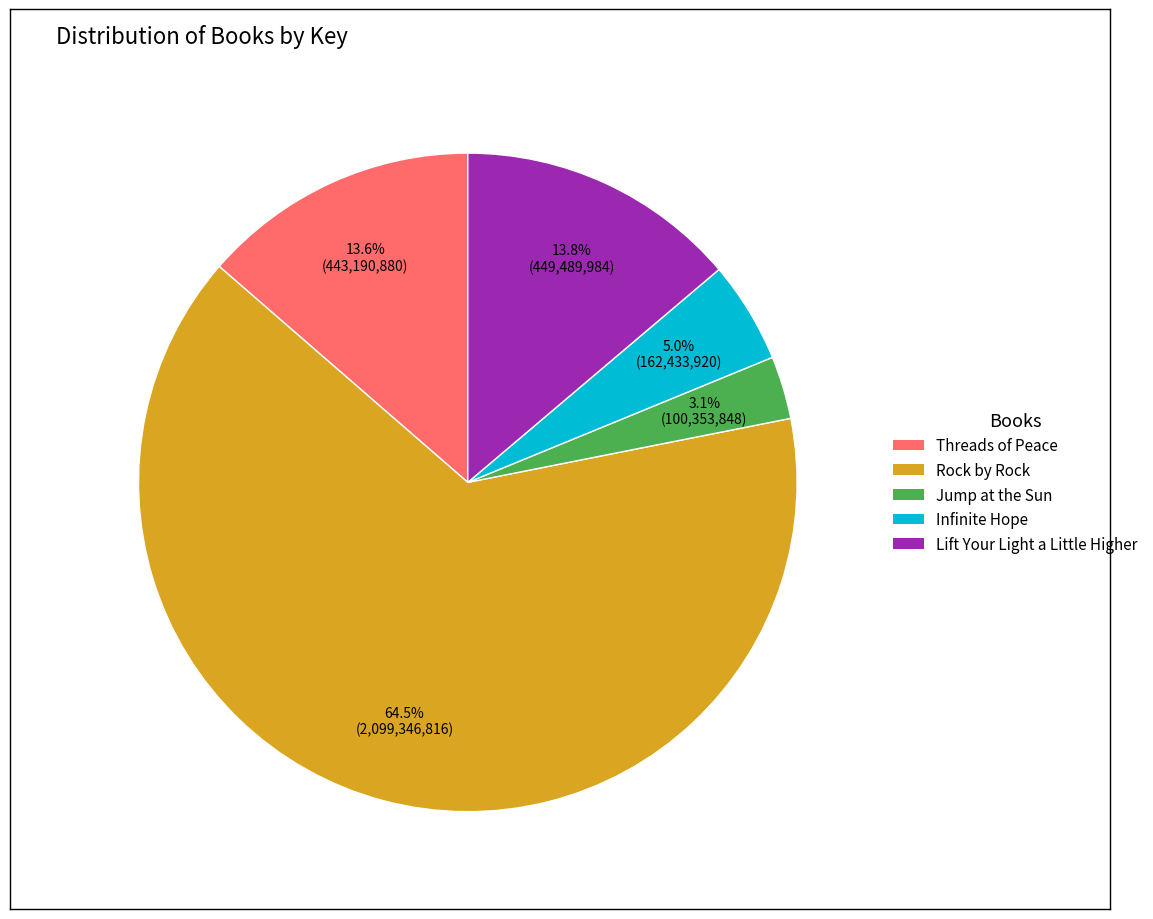

Is Threads of Peace the majority of the pie?

No